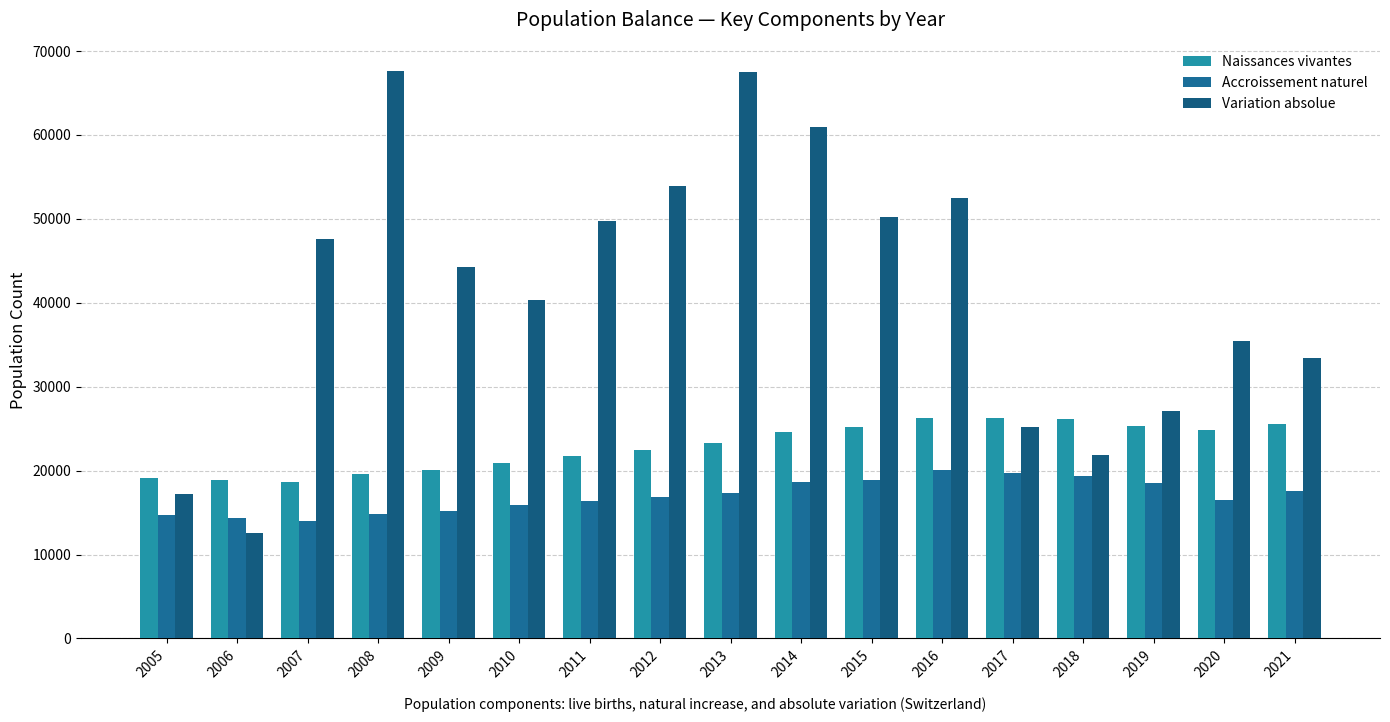

What is the minimum value for Variation absolue?

12615